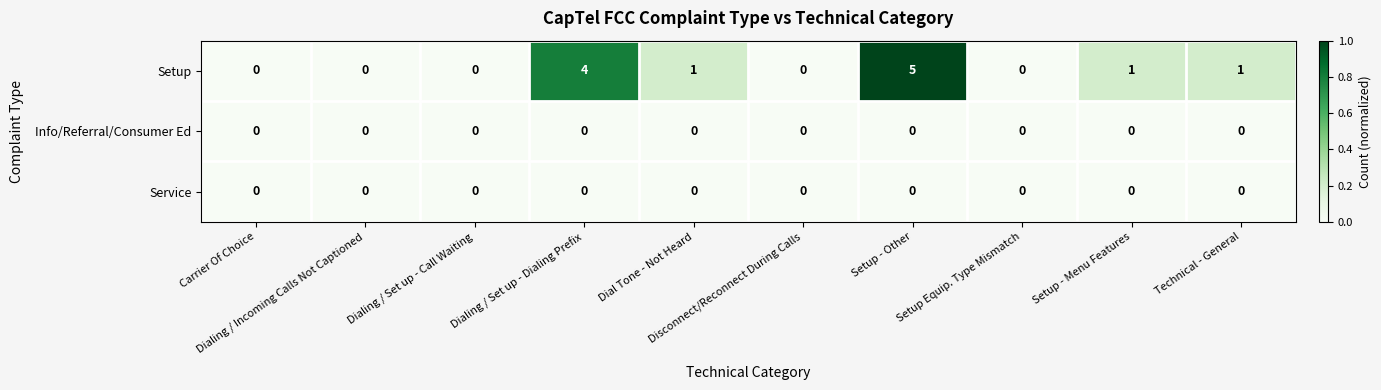

Which series has the largest range (max minus min)?

Setup